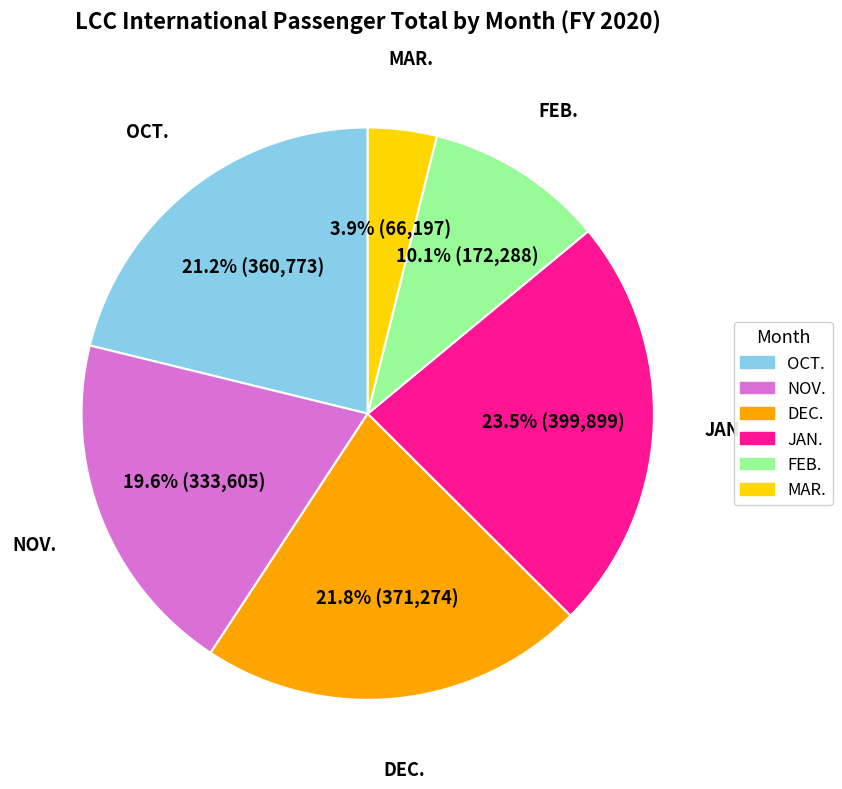

Does FEB. account for over 50% of the chart?

No